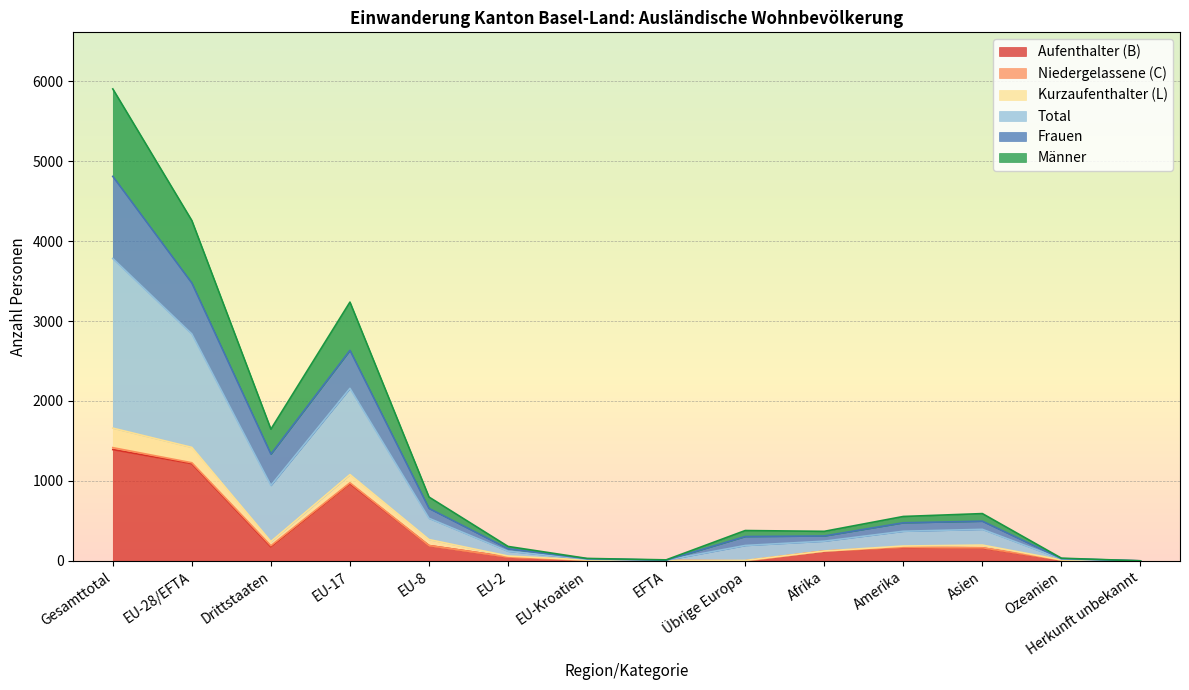

List the labels in order of Frauen value, largest first.

Gesamttotal, EU-28/EFTA, EU-17, Drittstaaten, EU-8, Asien, Amerika, Afrika, Übrige Europa, EU-2, Ozeanien, EU-Kroatien, EFTA, Herkunft unbekannt